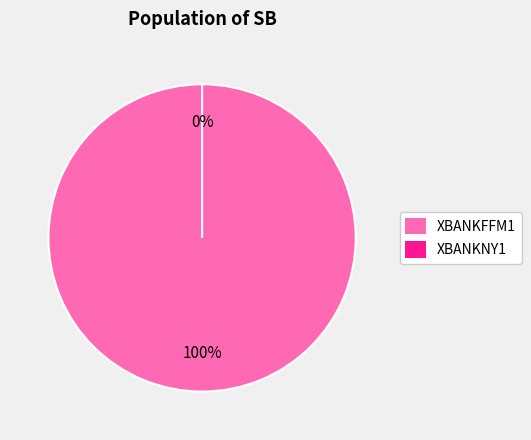

Count the number of slices in the pie.

2